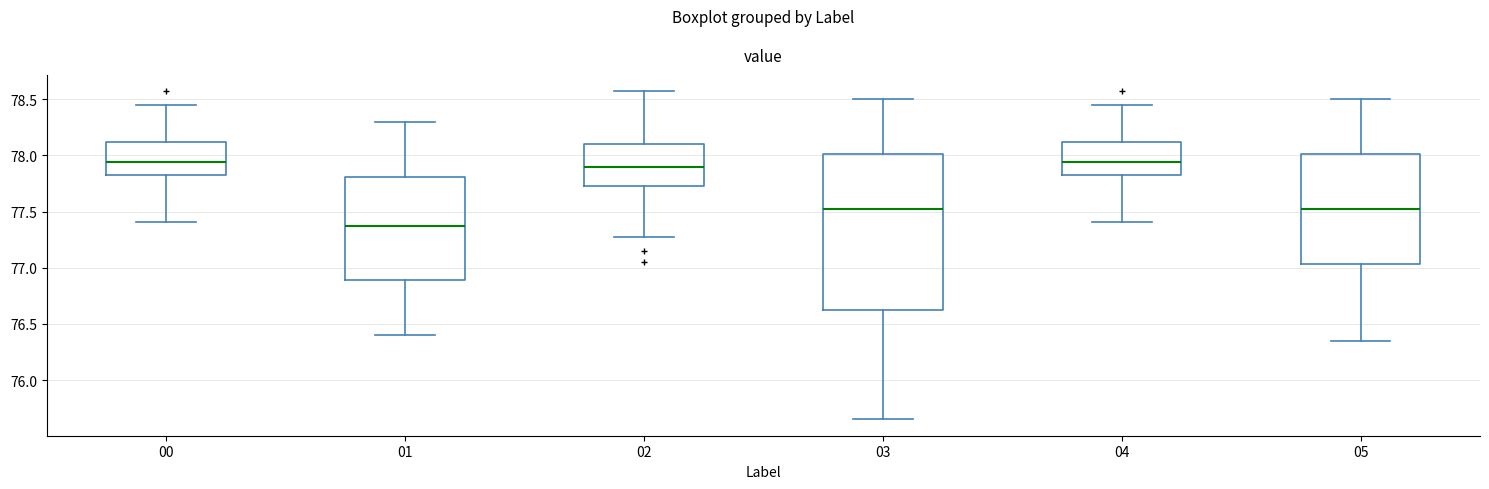

Where does the lower whisker of the box at x = 00 end on the y-axis? The values are not printed on the chart, so give them approximately, as read against the axis.

77.40